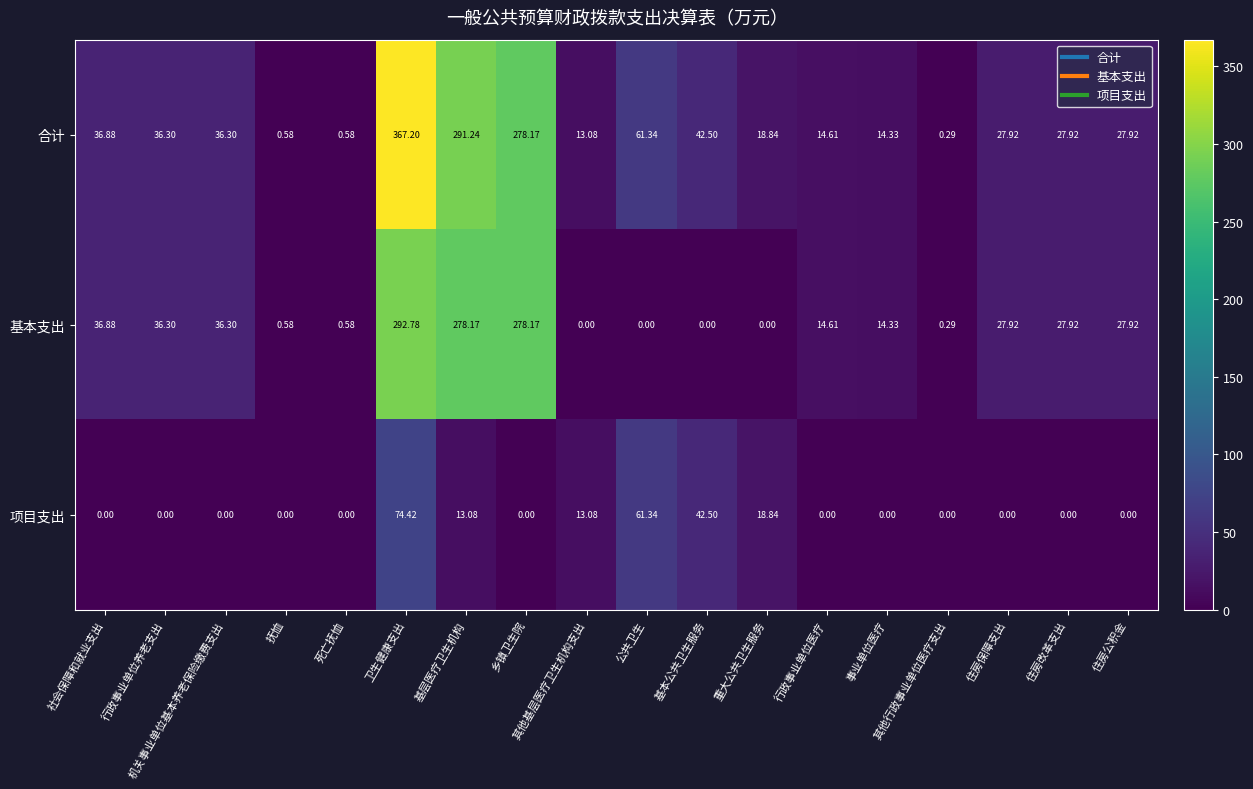

Which series has the largest total across all categories?

合计